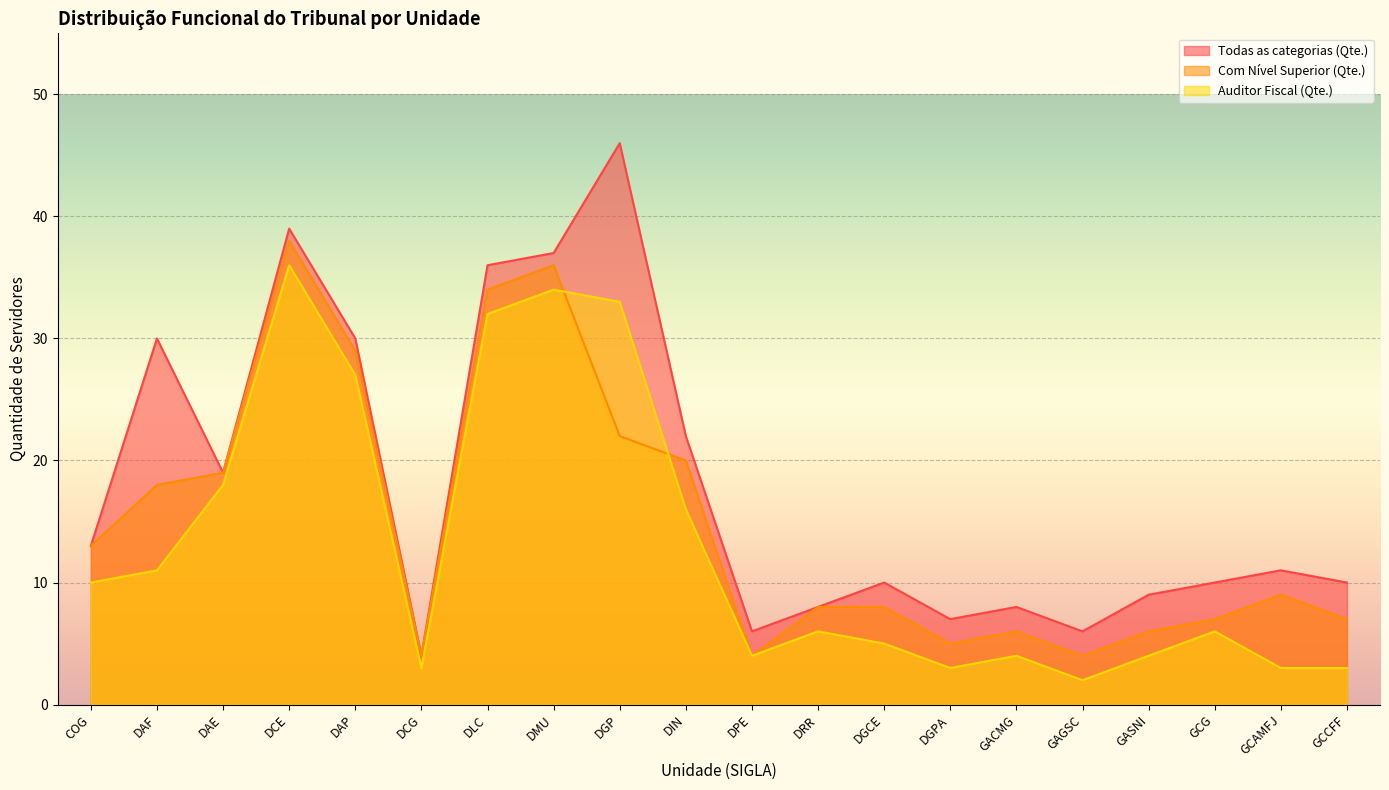

Where is Auditor Fiscal (Qte.) nearest to the value 19?

DAE